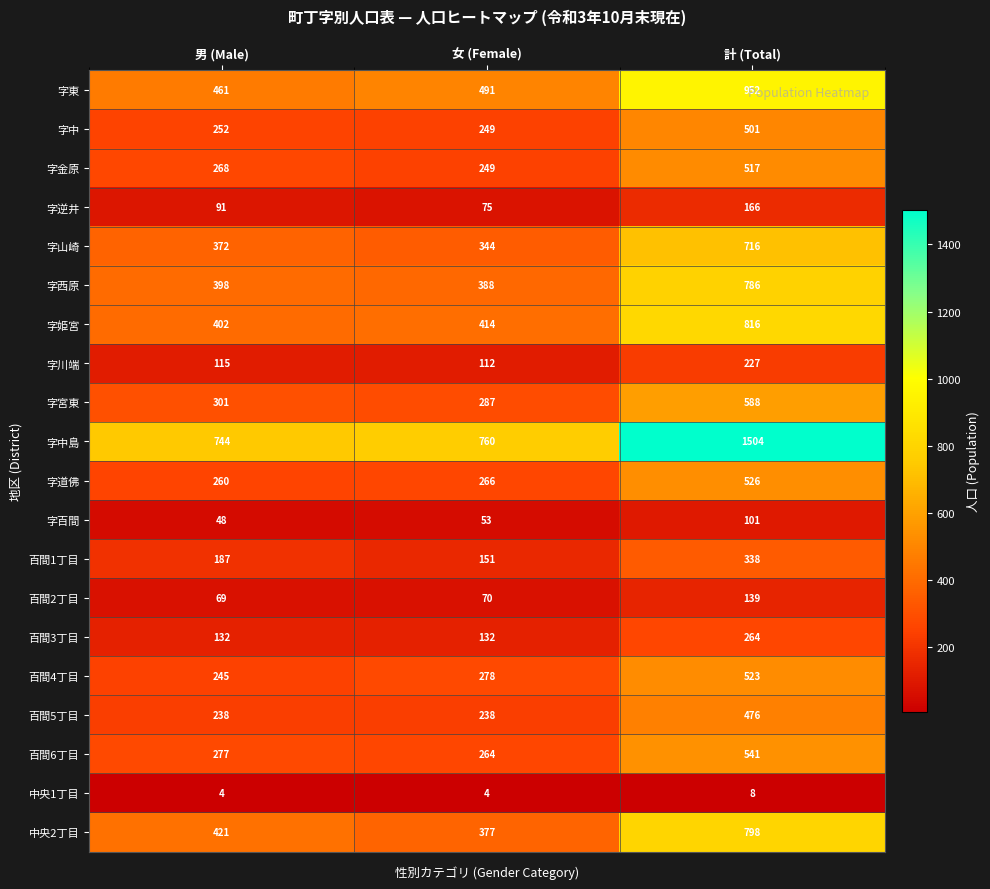

What is the sum of all 字中 values?

1002